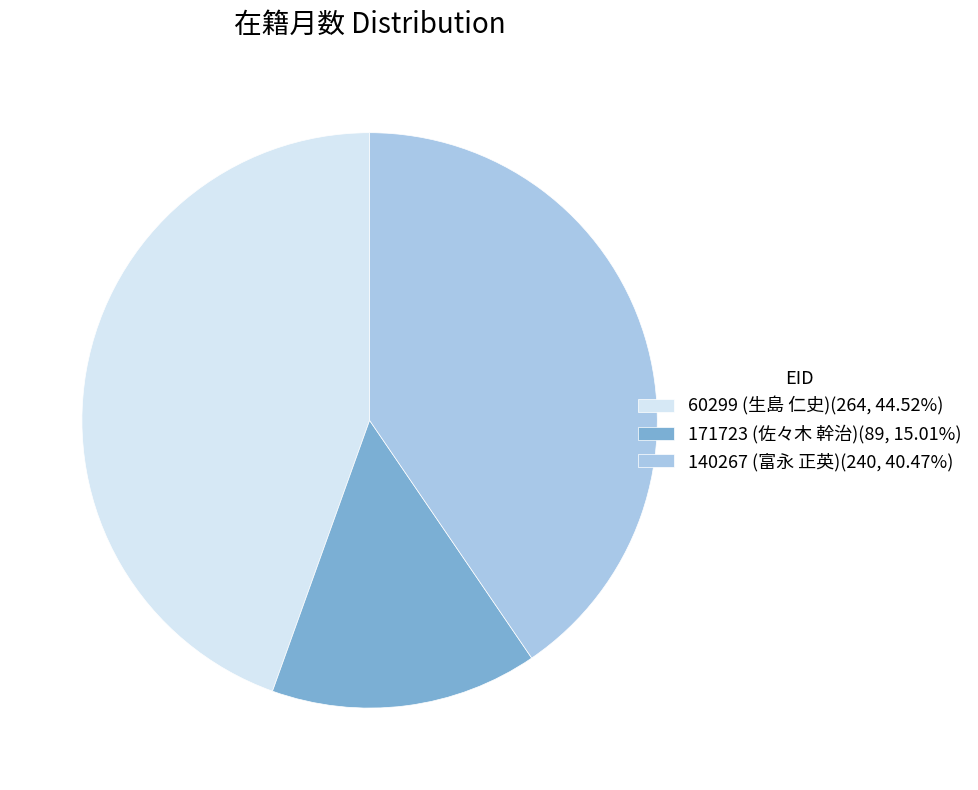

Count the number of slices in the pie.

3